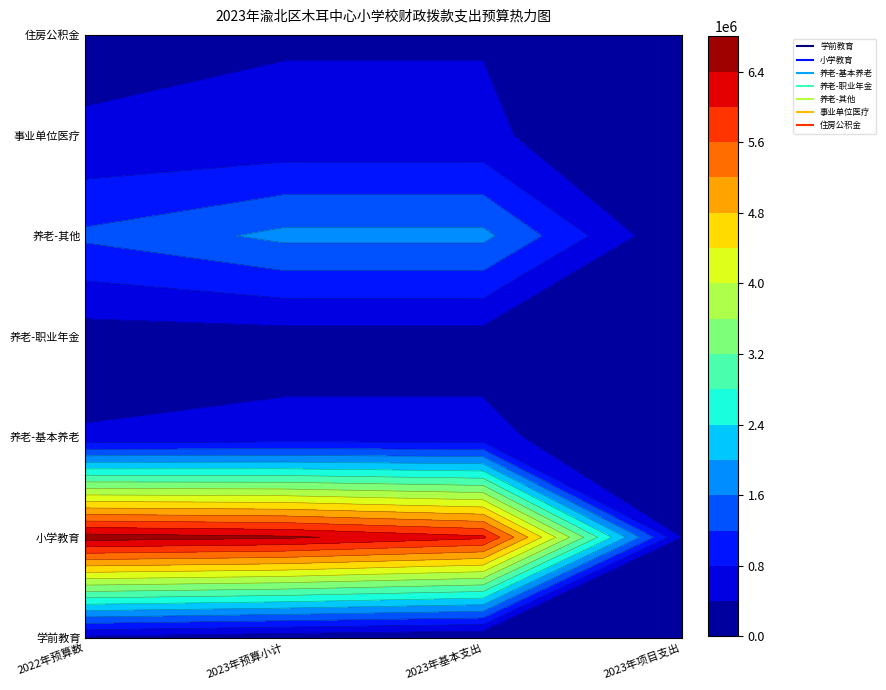

Which series changed the most between 1 and 2?

小学教育